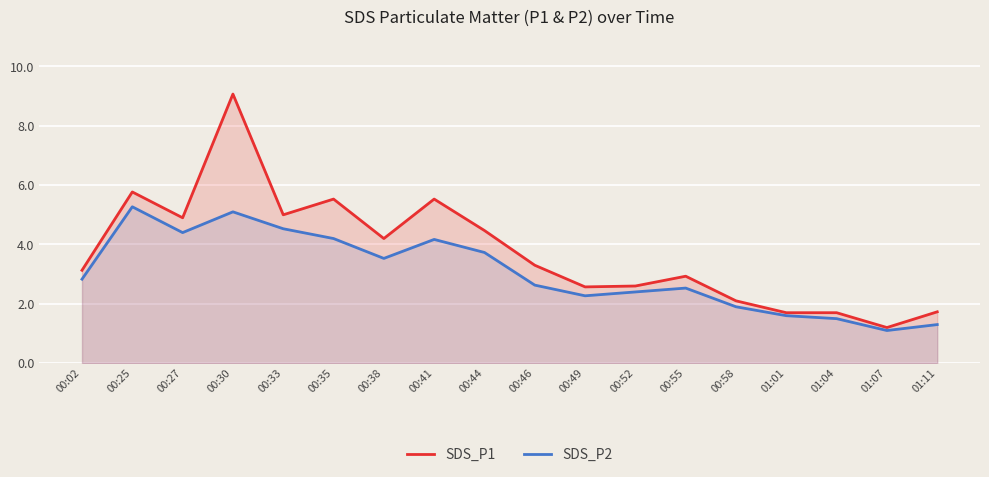

Reading left to right, transcribe all the data shown in this chart.

SDS_P1: 3.1	5.8	4.9	9.1	5.0	5.5	4.2	5.5	4.5	3.3	2.6	2.6	2.9	2.1	1.7	1.7	1.2	1.7
SDS_P2: 2.8	5.3	4.4	5.1	4.5	4.2	3.5	4.2	3.7	2.6	2.3	2.4	2.5	1.9	1.6	1.5	1.1	1.3